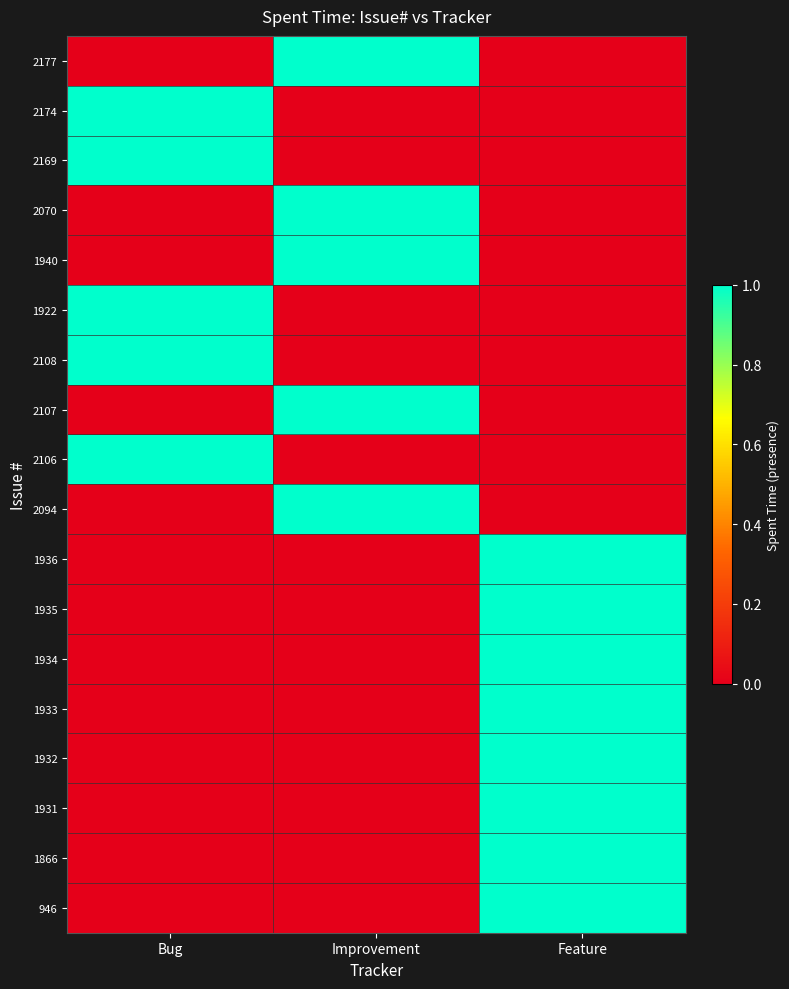

What is the spread (max minus min) of values at Bug?

1